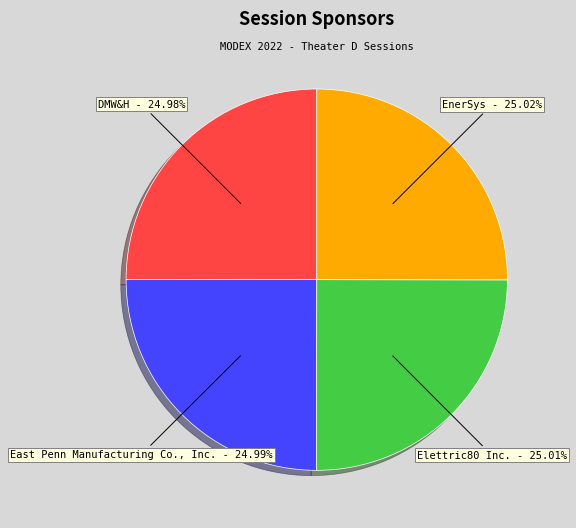

Does any single category account for the majority?

No